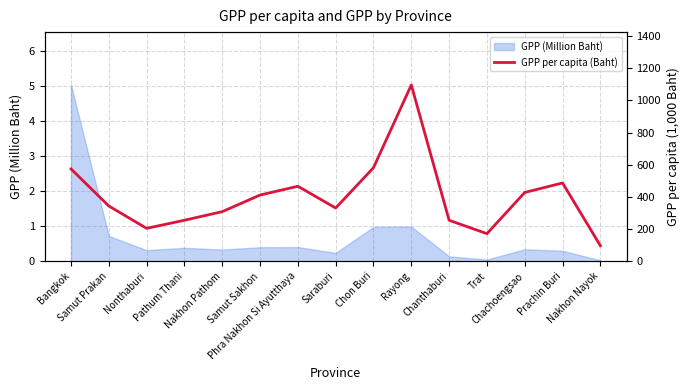

The chart shows a value of 176.4 at Chachoengsao. True or false?

False